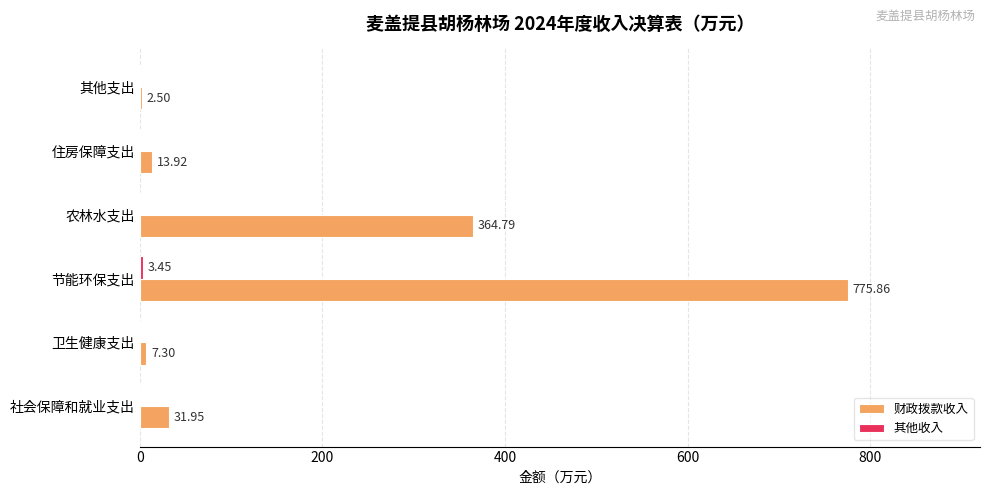

Count the number of categories in the chart.

6